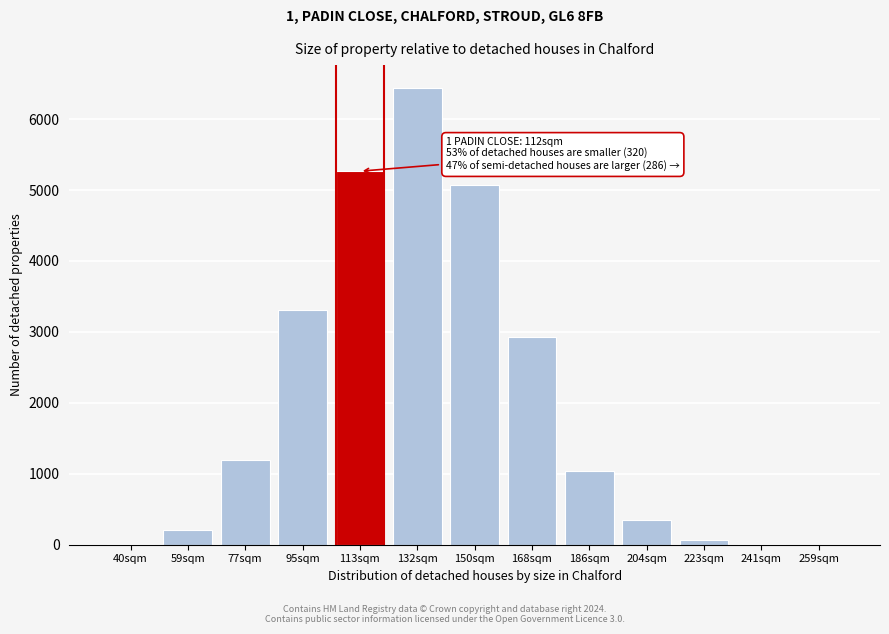

Which category has the highest value across all series?

132sqm